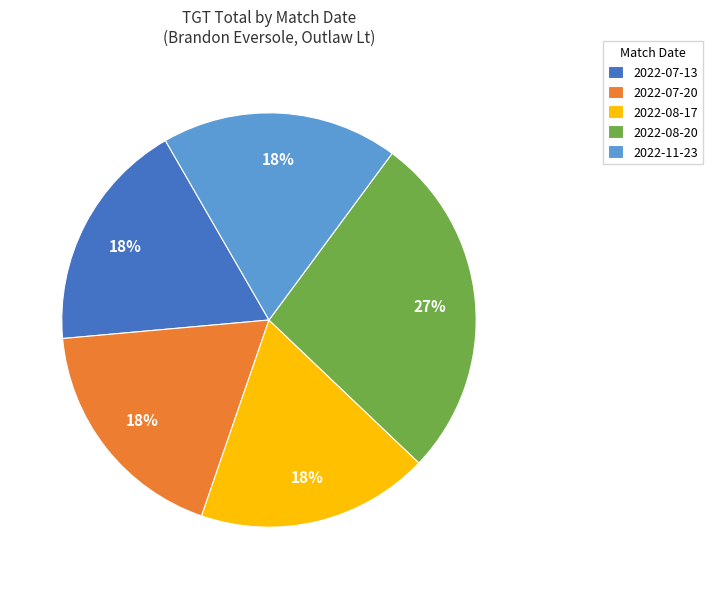

To the nearest percent, what percentage of the pie is 2022-08-17?

18%